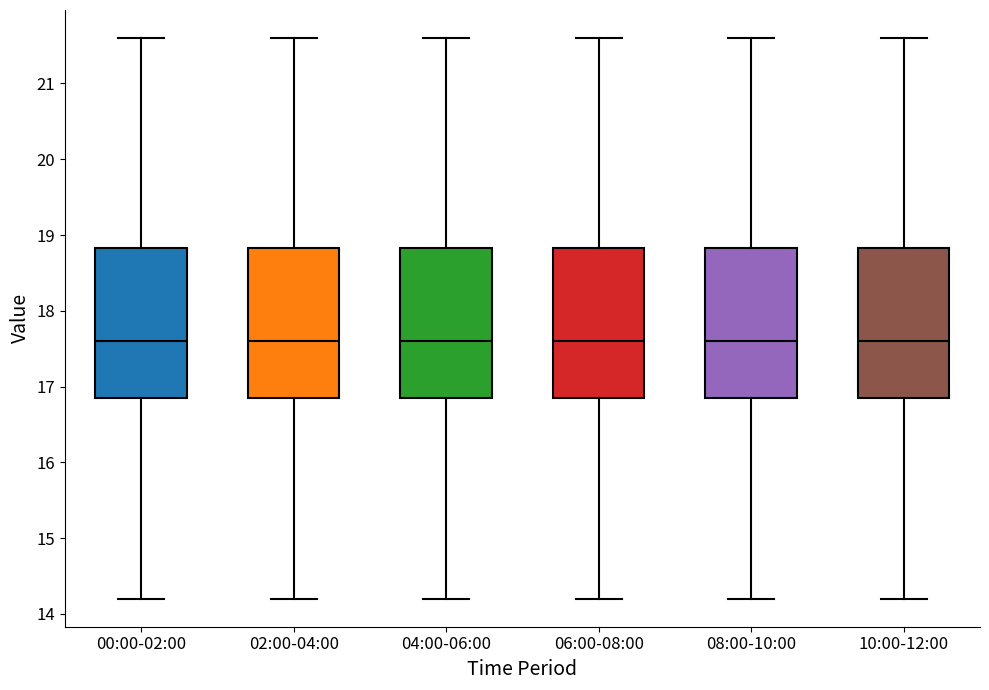

Where does the median line of the box for 08:00-10:00 sit on the y-axis? The values are not printed on the chart, so give them approximately, as read against the axis.

17.6